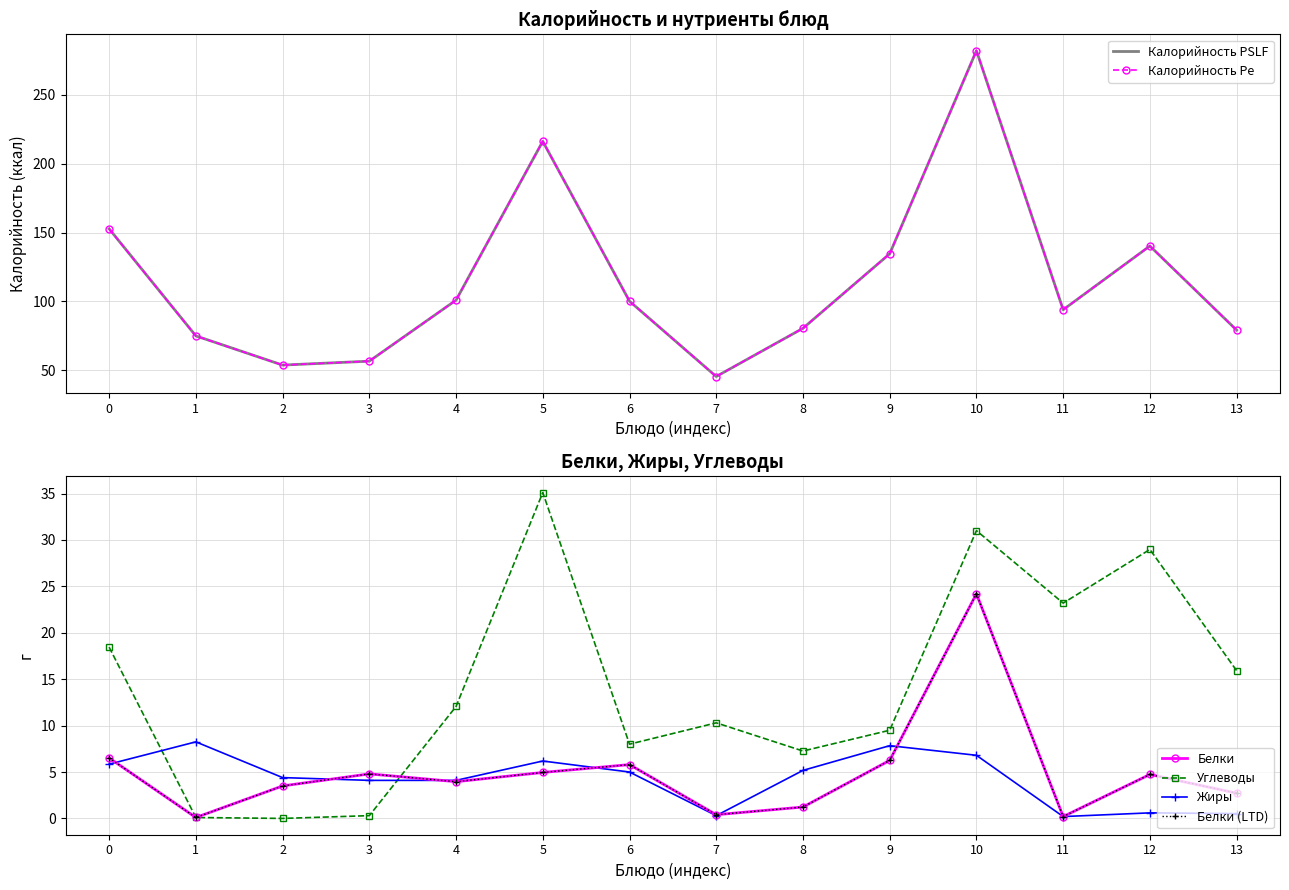

True or false: Калорийность PSLF and Белки (LTD) intersect in this chart.

False